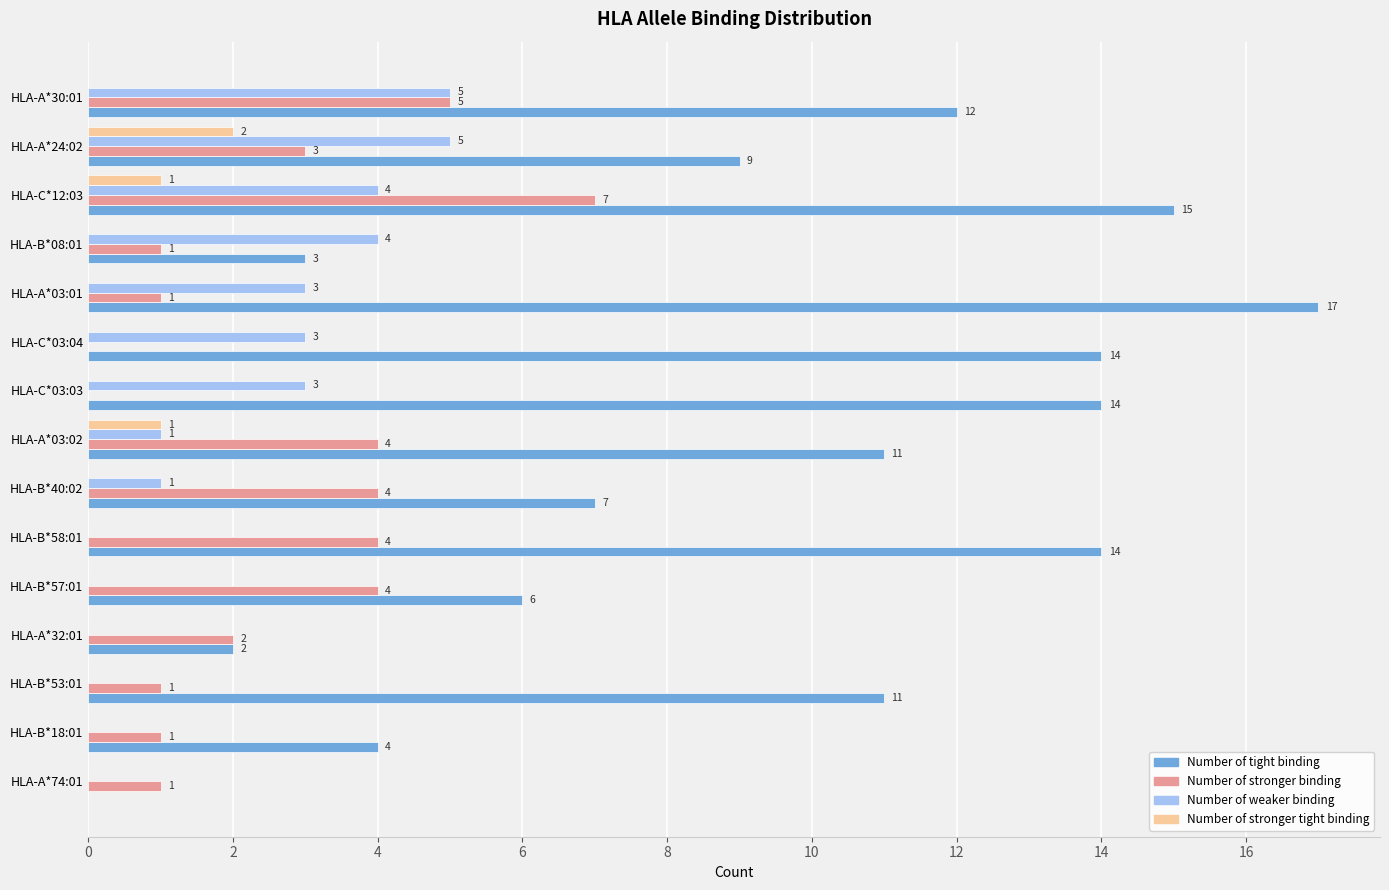

How many distinct data groups are displayed?

4